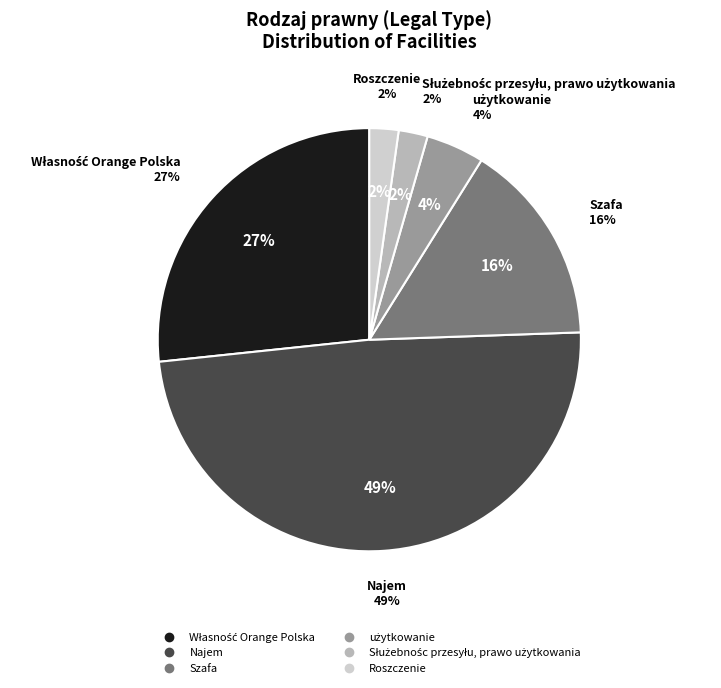

How many slices are in this pie chart?

6